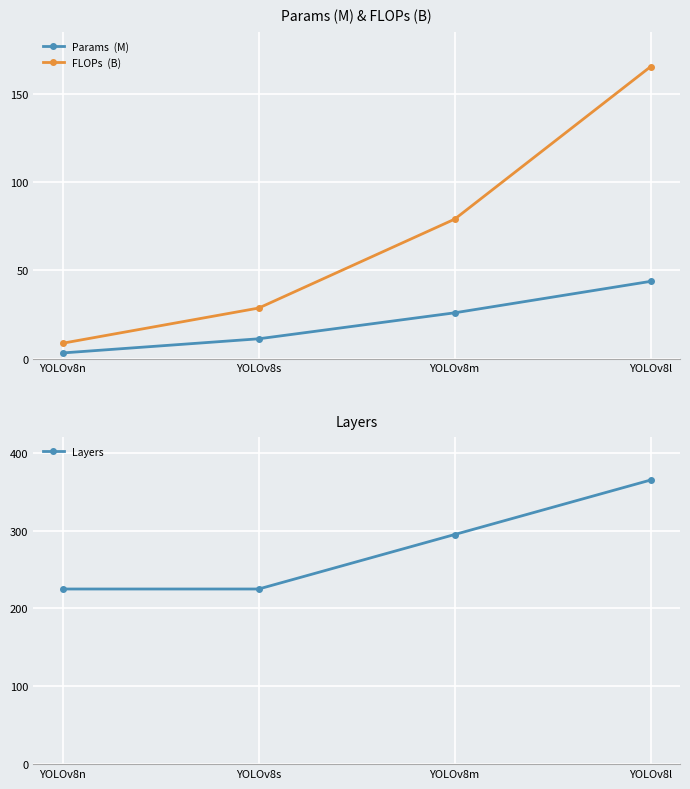

True or false: Layers and Params  (M) intersect in this chart.

False